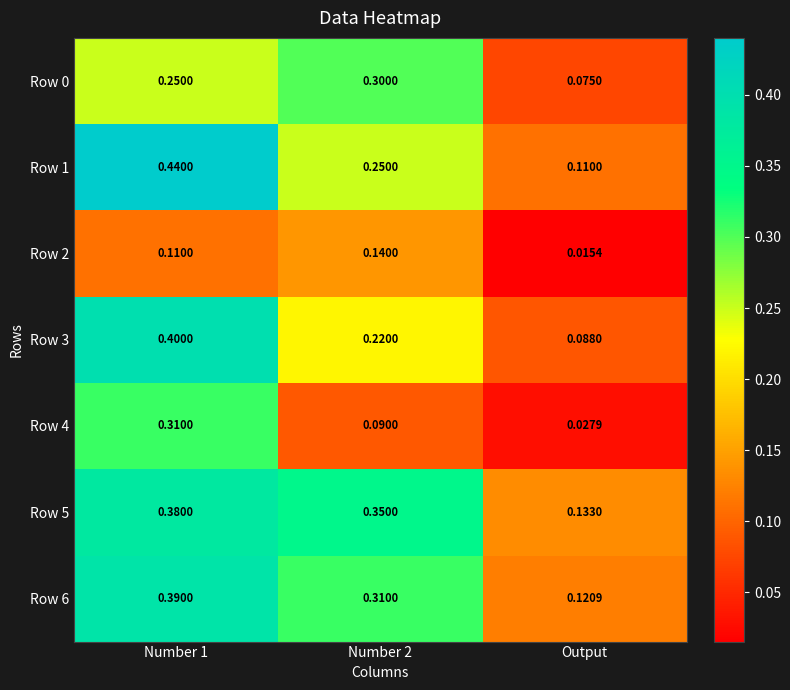

At which label is Row 2 closest to 0?

Output